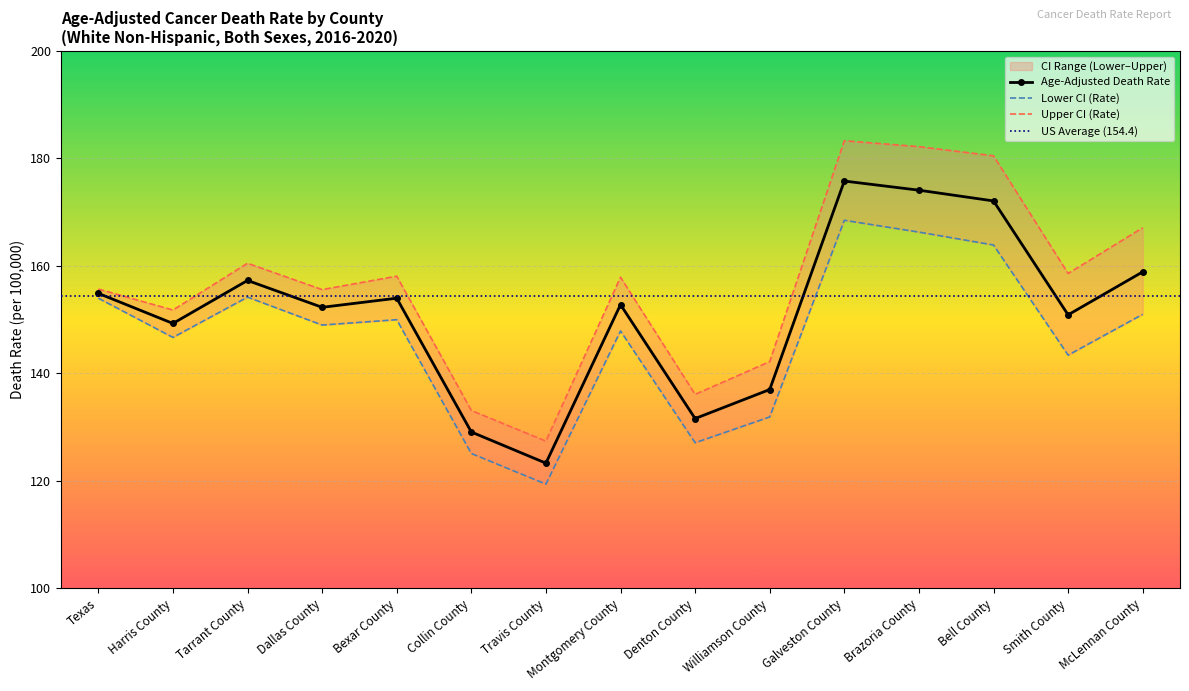

List the series in order of their overall mean, highest first.

Upper CI (Rate), Age-Adjusted Death Rate, Lower CI (Rate)